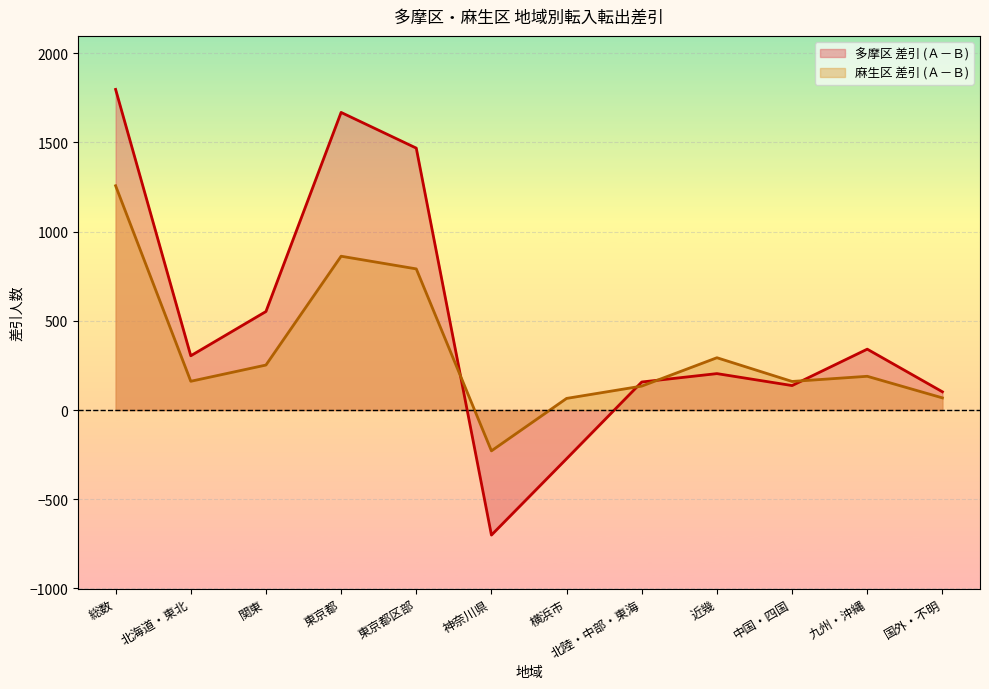

True or false: 多摩区 差引 (Ａ－Ｂ) and 麻生区 差引 (Ａ－Ｂ) cross at least once.

True